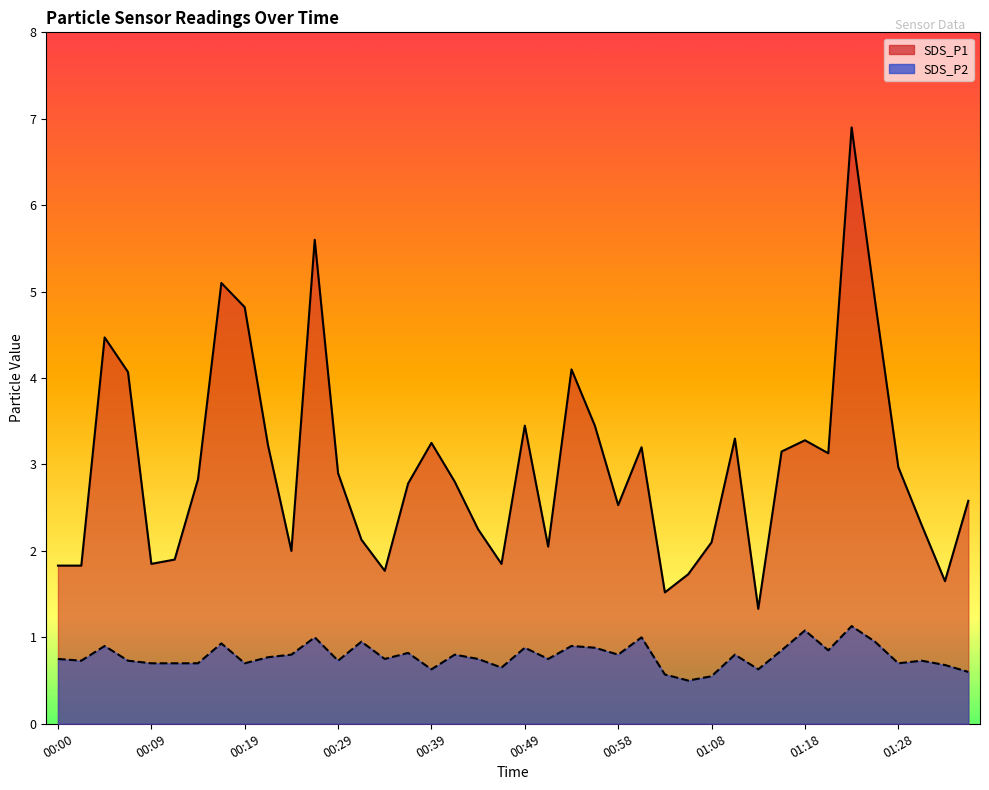

How many lines are shown in the chart?

2